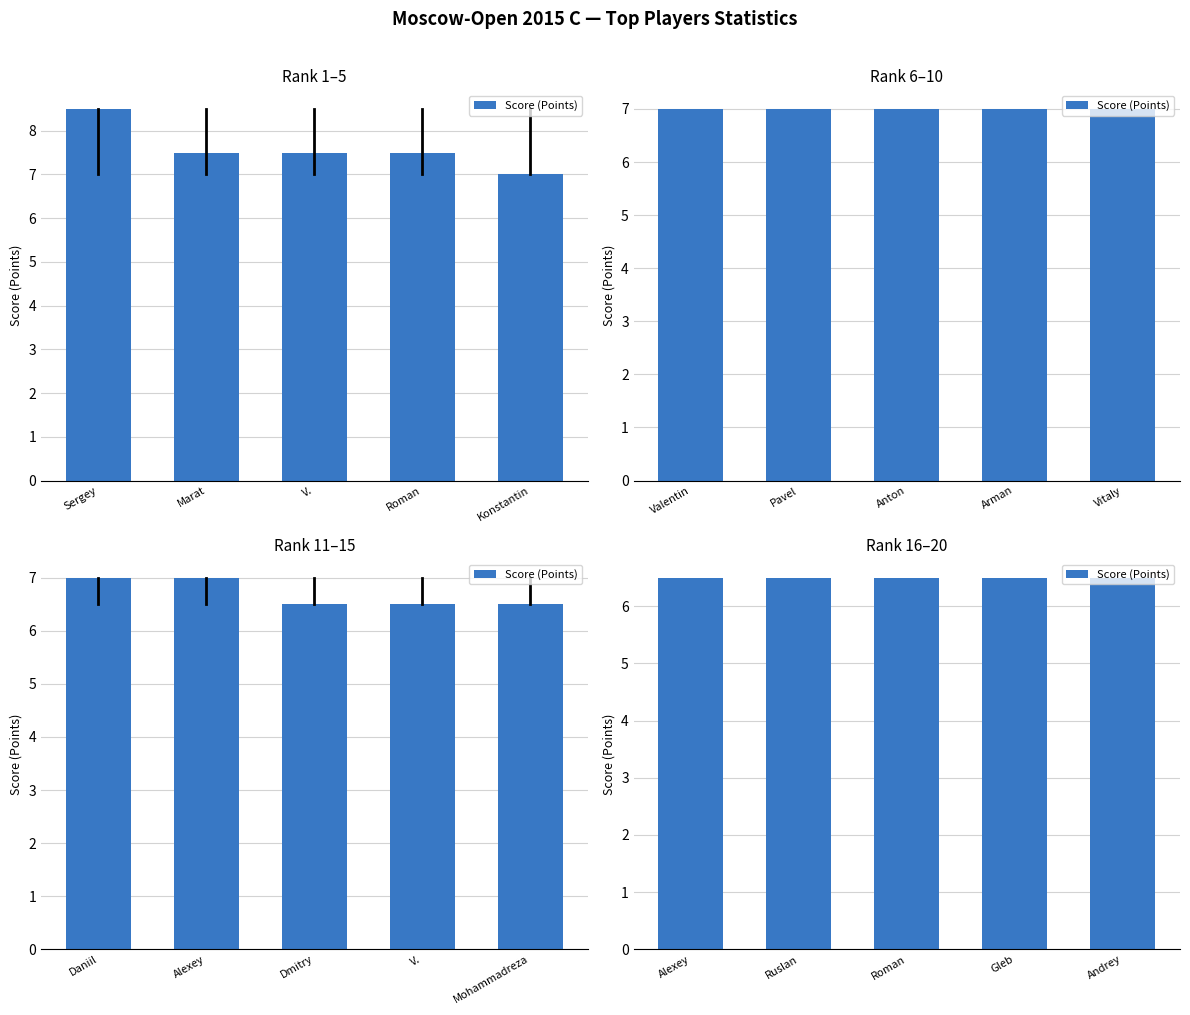

Count the number of data series in this chart.

1